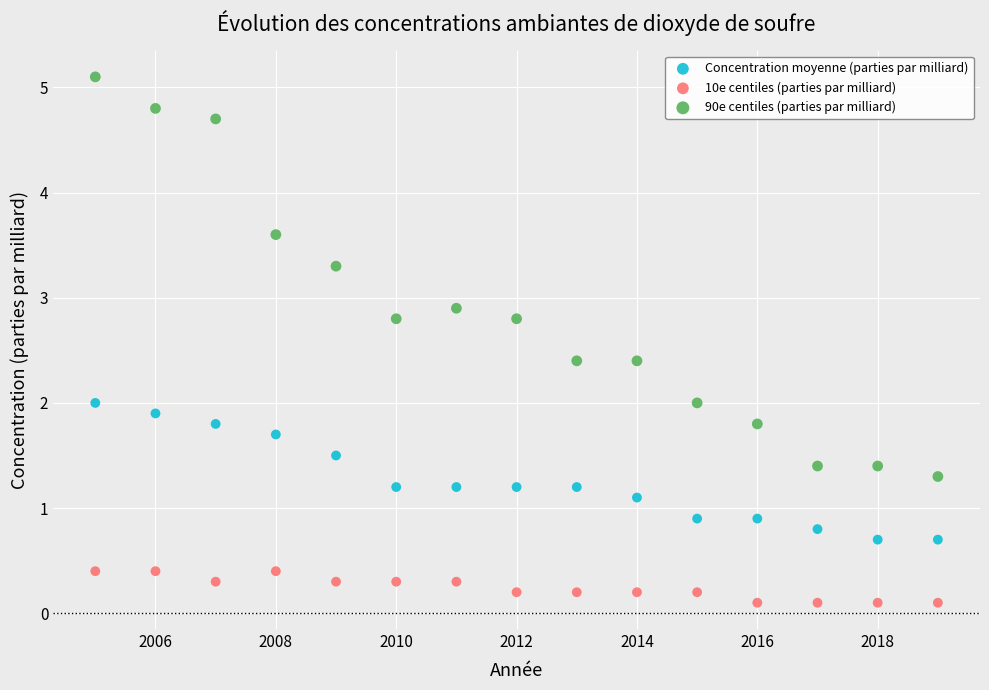

Across all data points, what is the range of X values (max minus min)?

14.0